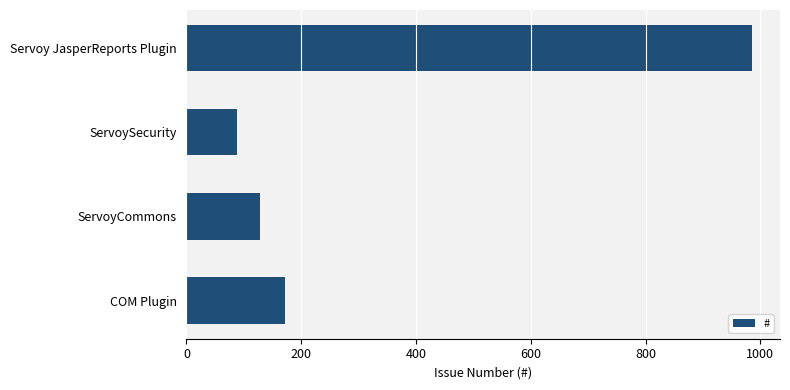

What is the difference between the second highest and minimum values?

83